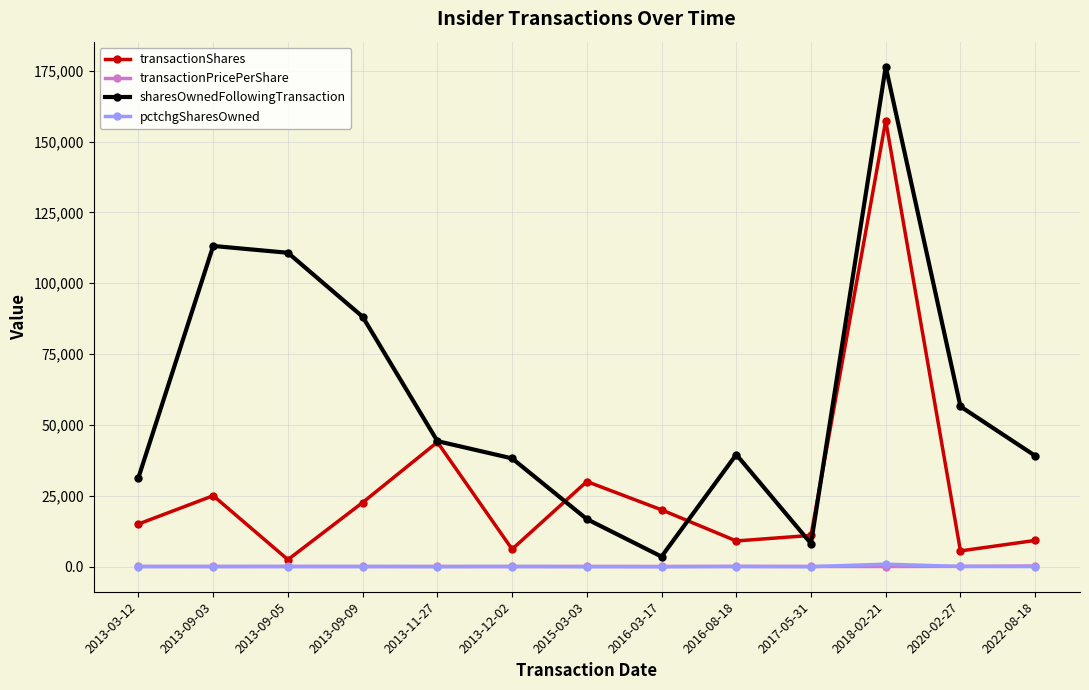

True or false: transactionShares and transactionPricePerShare cross at least once.

False